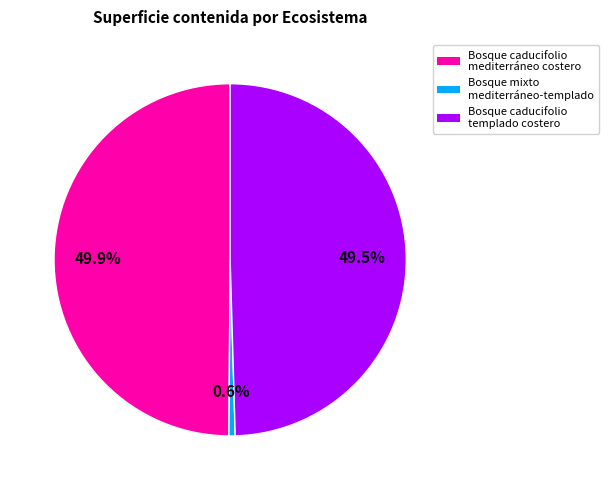

Which category has the smallest portion of the pie?

Bosque mixto mediterráneo-templado